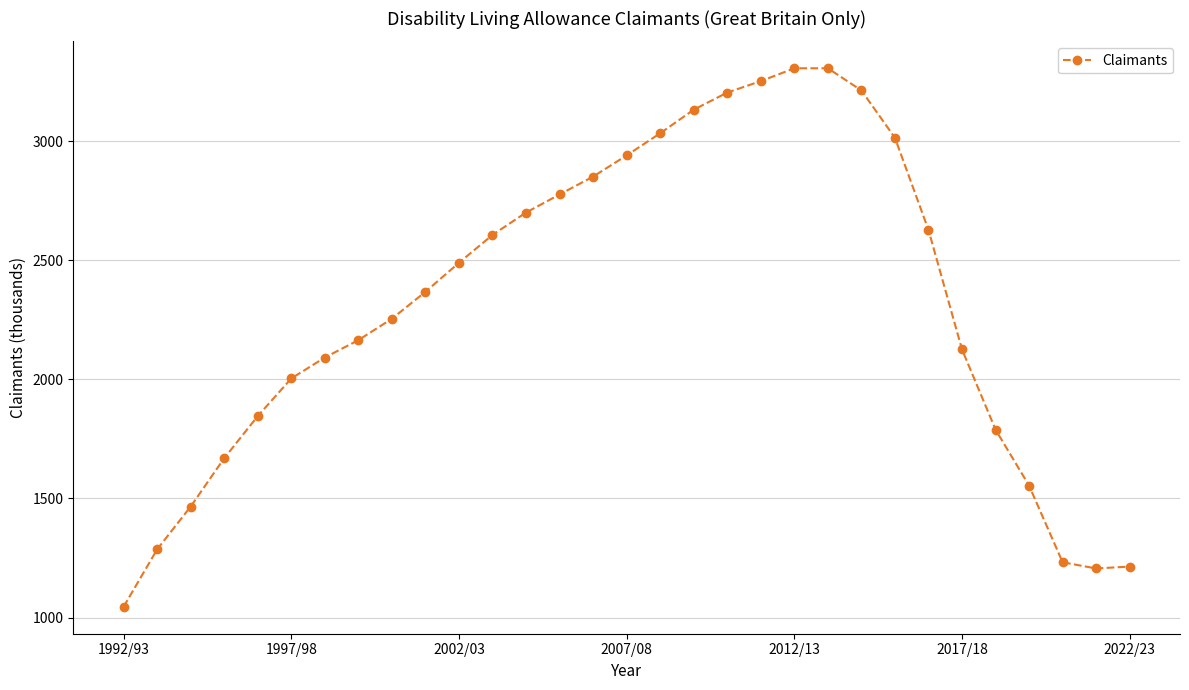

What is the value of the 17th point from the left?

3034